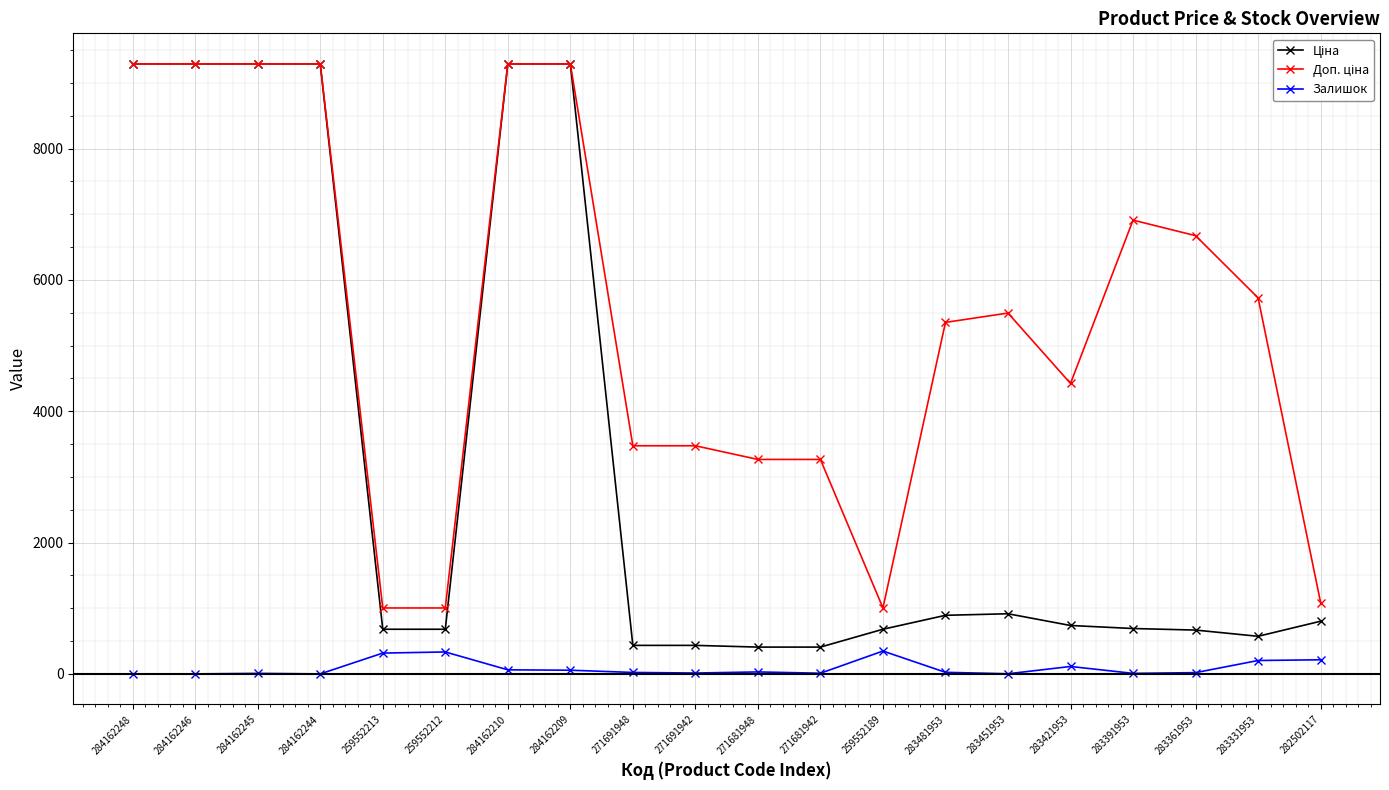

True or false: Залишок has more than 2 points higher than both neighbors.

True